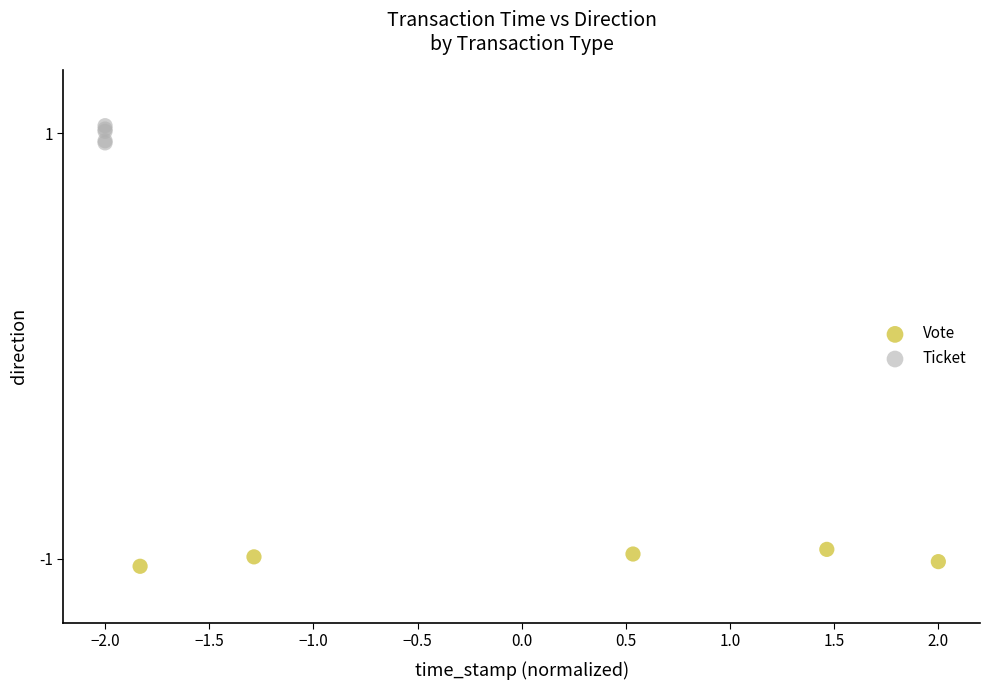

Which series reaches the minimum Y coordinate?

Vote